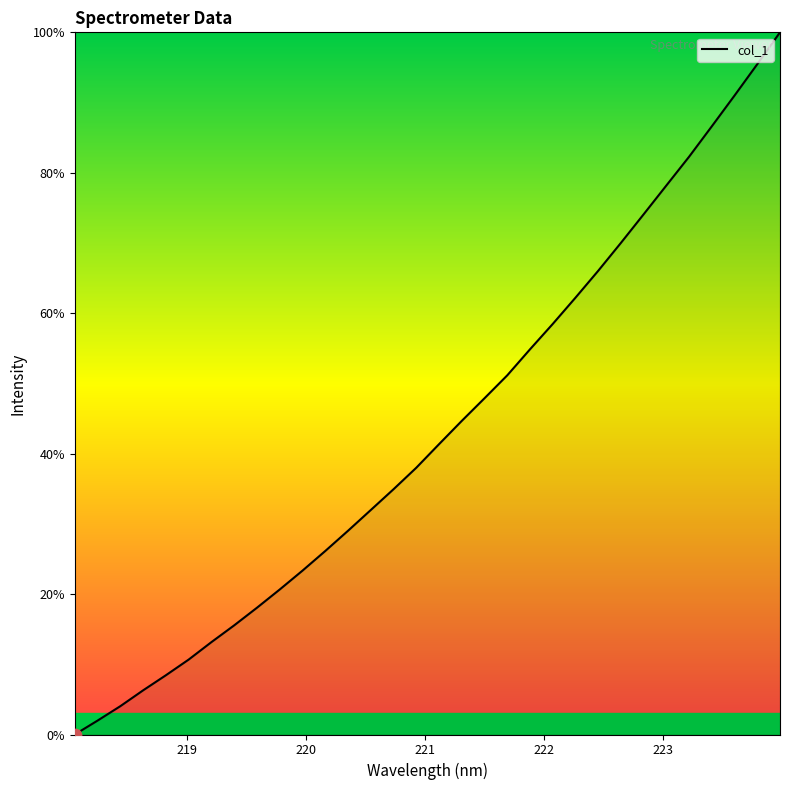

What is the greatest value displayed?

100.0